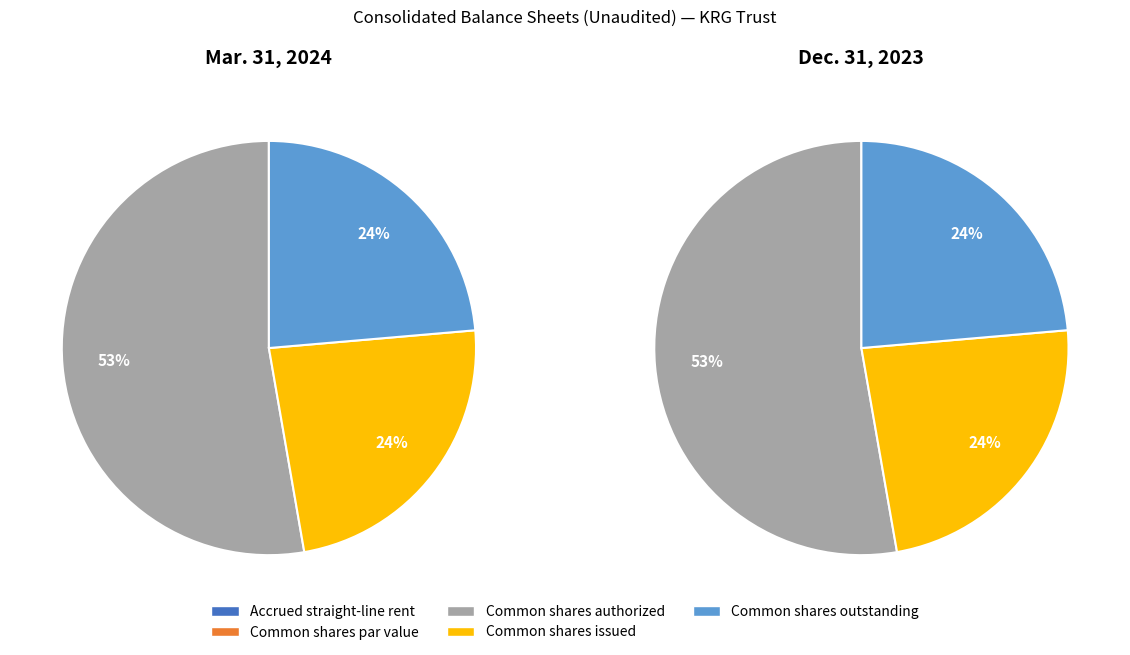

Which category accounts for the majority?

Common shares authorized